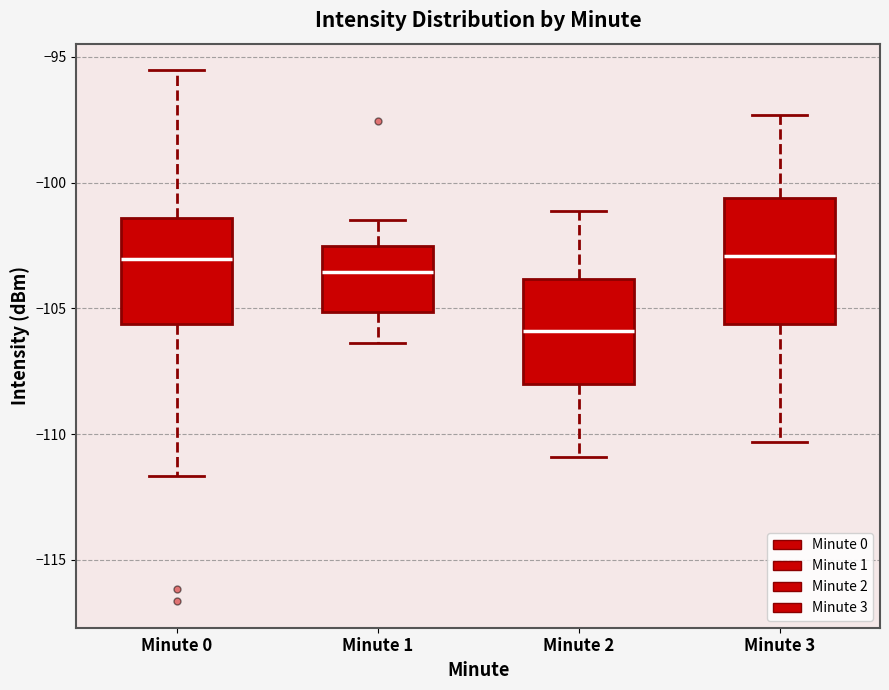

Where is the lower edge of the box for Minute 0 on the y-axis? The values are not printed on the chart, so give them approximately, as read against the axis.

-105.5